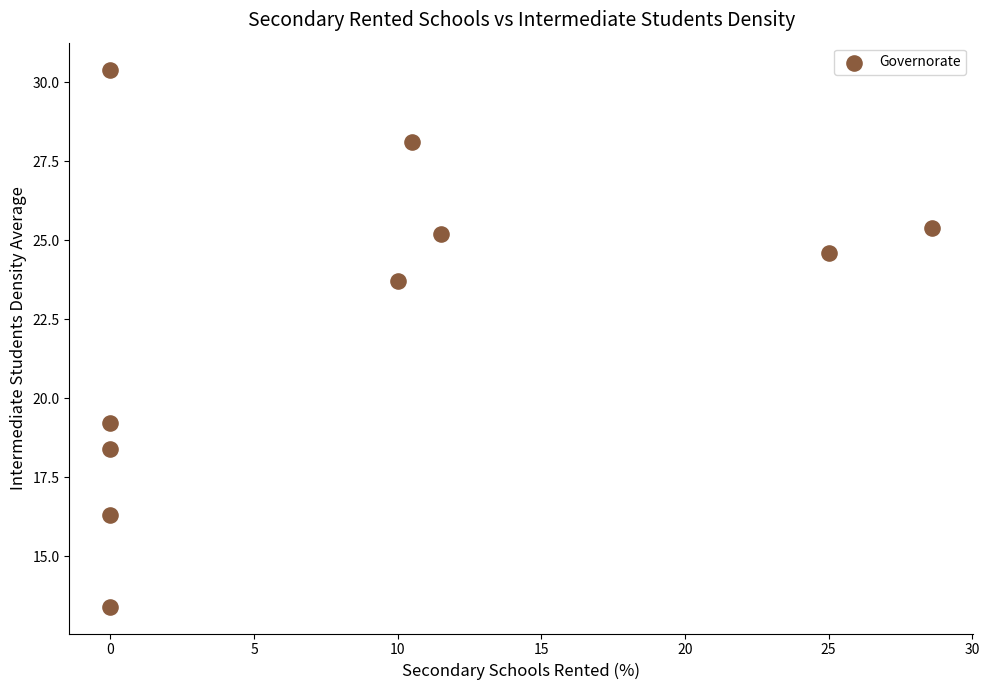

What is the range of Y values (max minus min)?

17.0